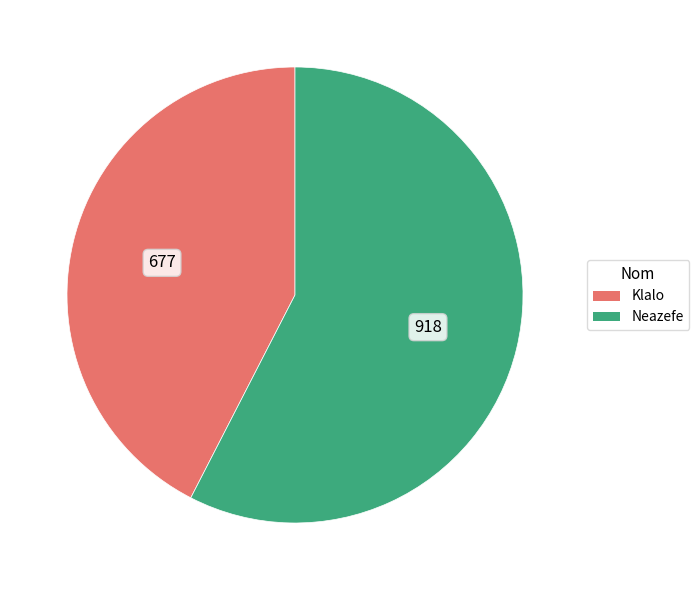

Count the number of slices in the pie.

2